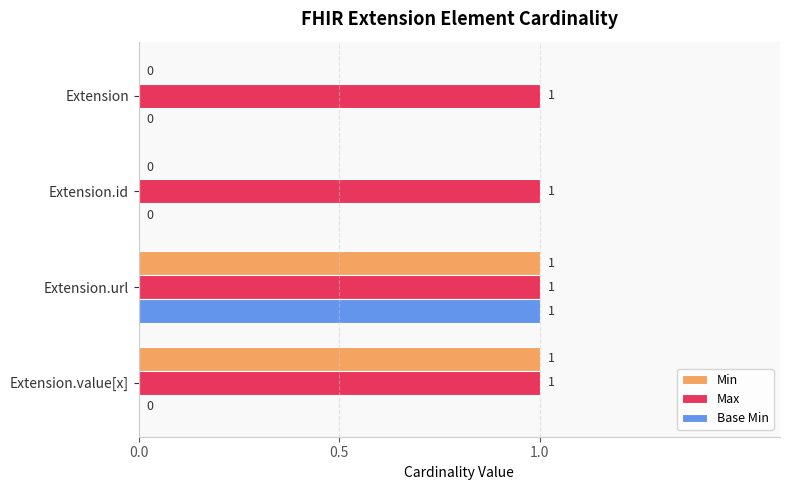

The Min series shows 0 at Extension.value[x]. True or false?

False